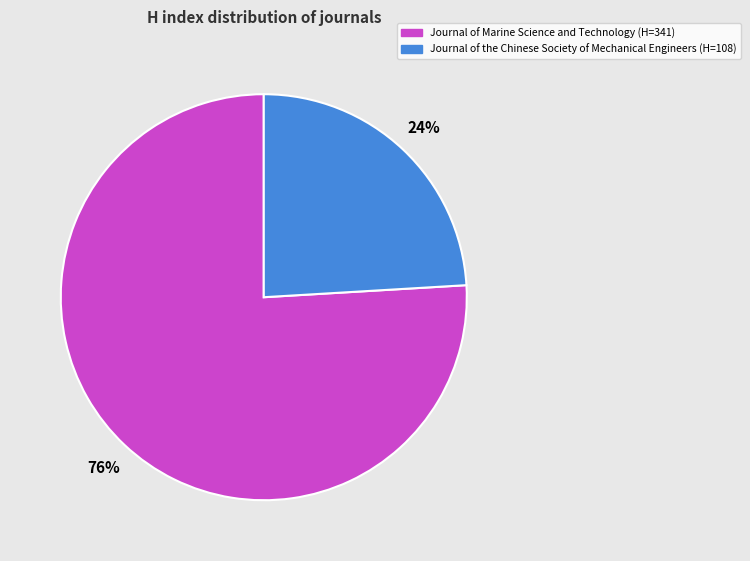

What percentage is the Journal of Marine Science and Technology slice, to the nearest percent?

76%